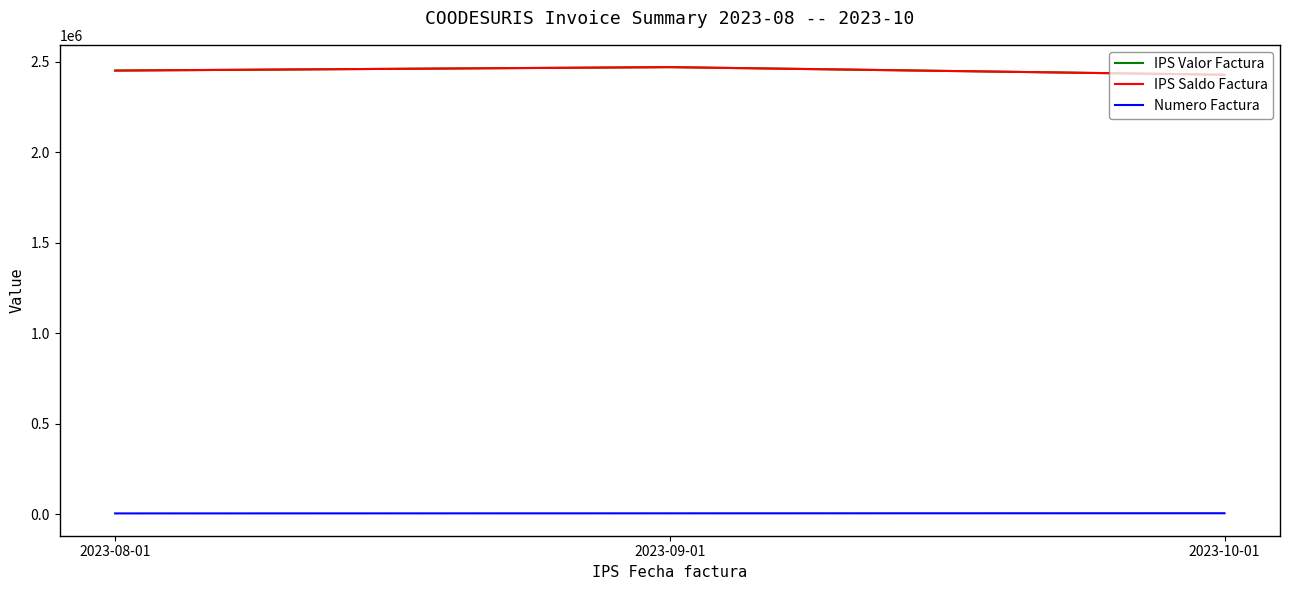

At which label does IPS Saldo Factura first exceed 2450700?

2023-09-01